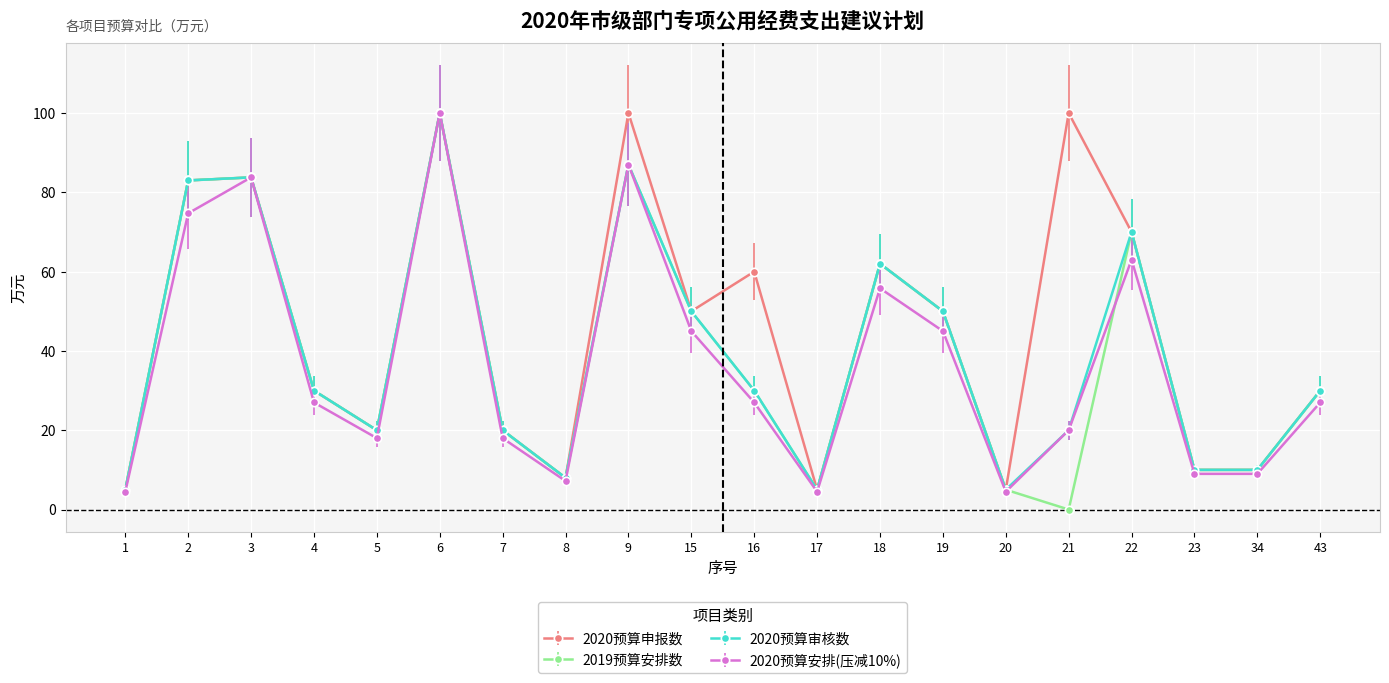

True or false: 2019预算安排数 has more than 1 interior local peaks.

True